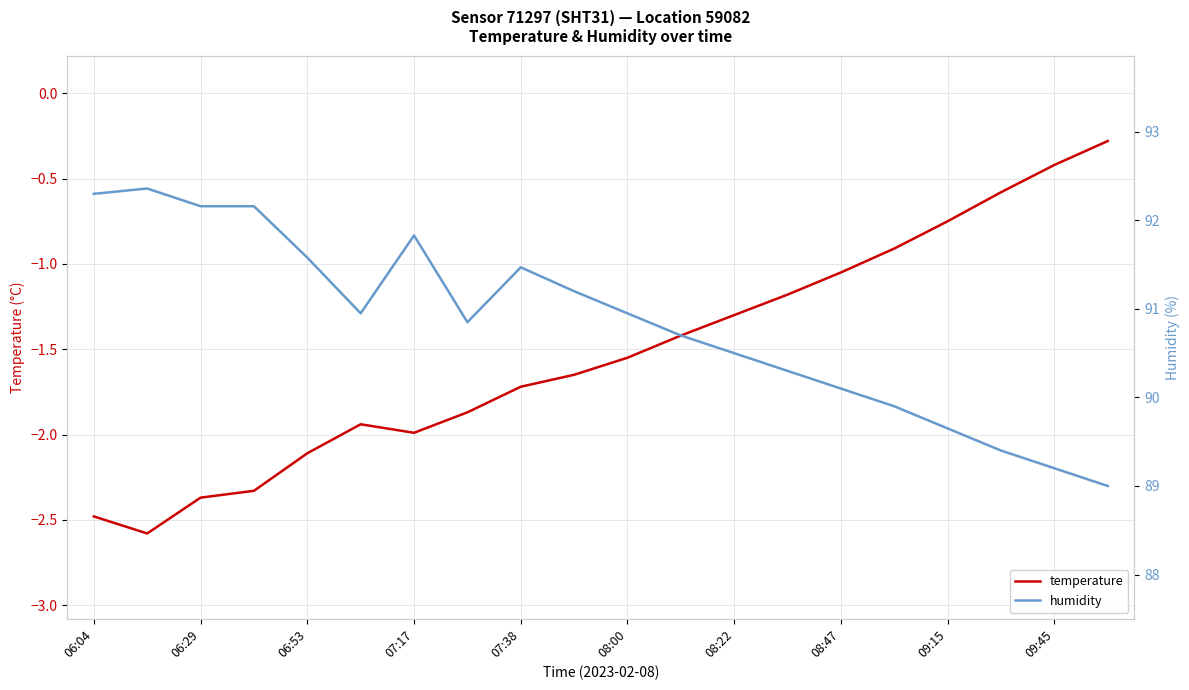

What are all the series names shown in the legend?

temperature, humidity